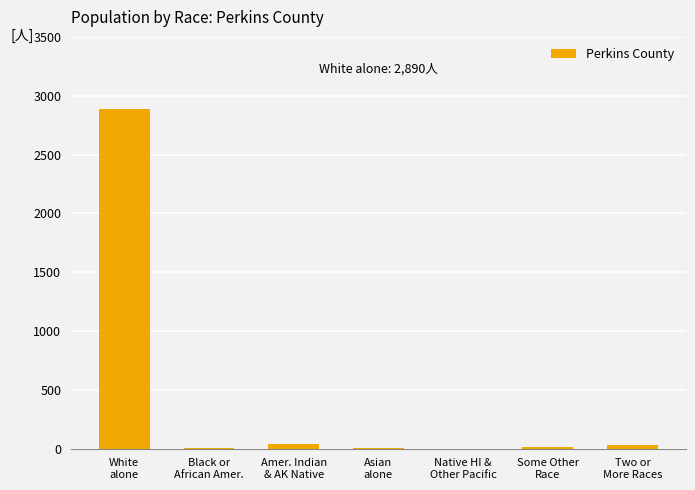

How many data points does each series have?

7